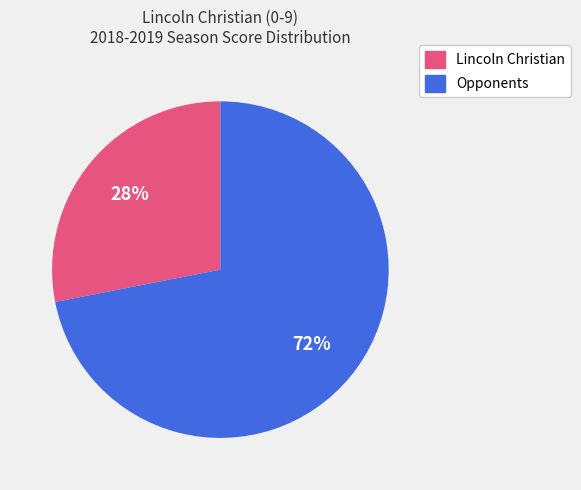

To the nearest percent, what is the average slice percentage?

50%